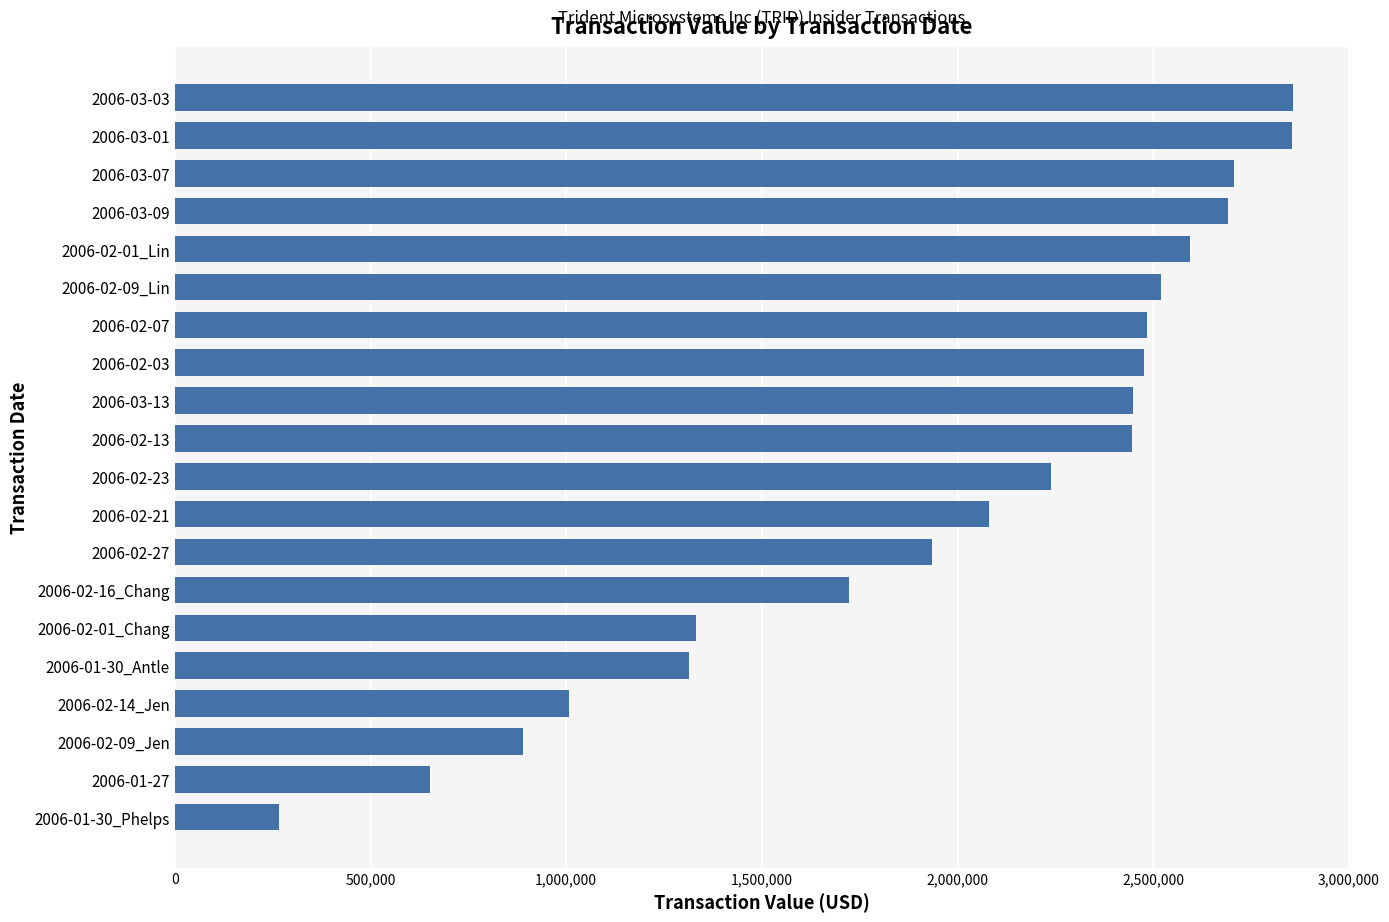

What is the label of the 13th bar from the bottom?

2006-02-03